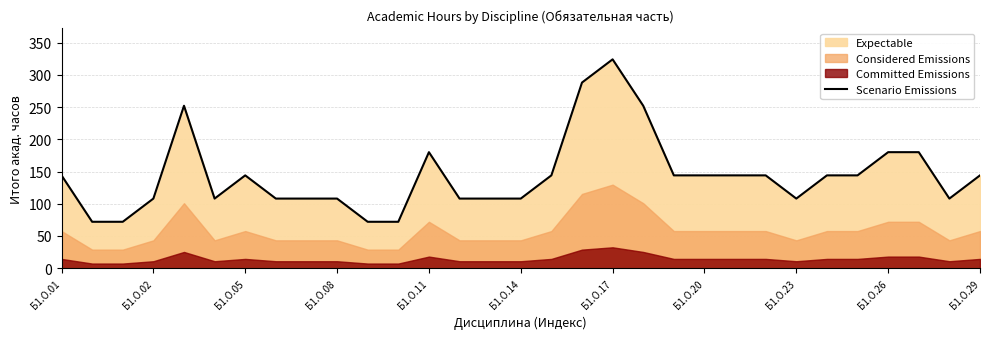

At which label does Scenario Emissions reach its peak?

Б1.О.17